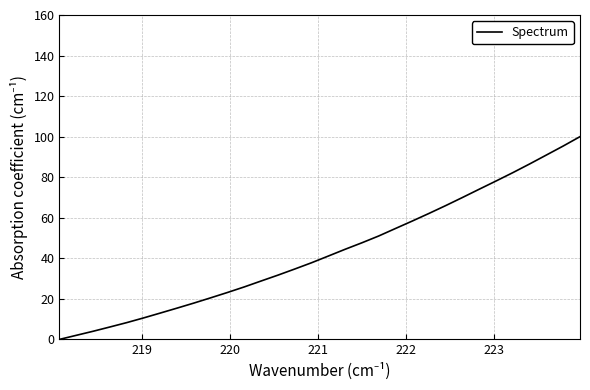

How many positive values are there?

31